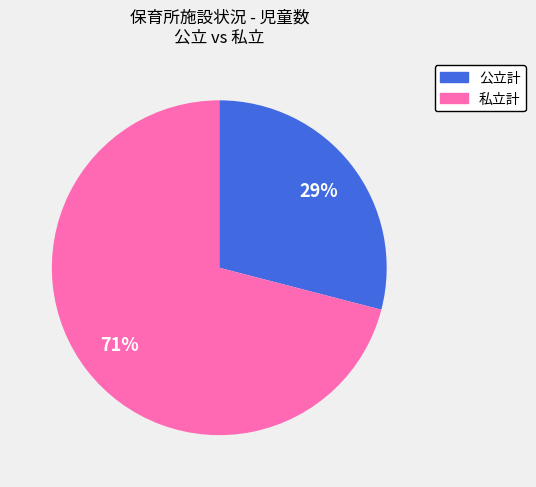

Does 私立計 account for over 50% of the chart?

Yes